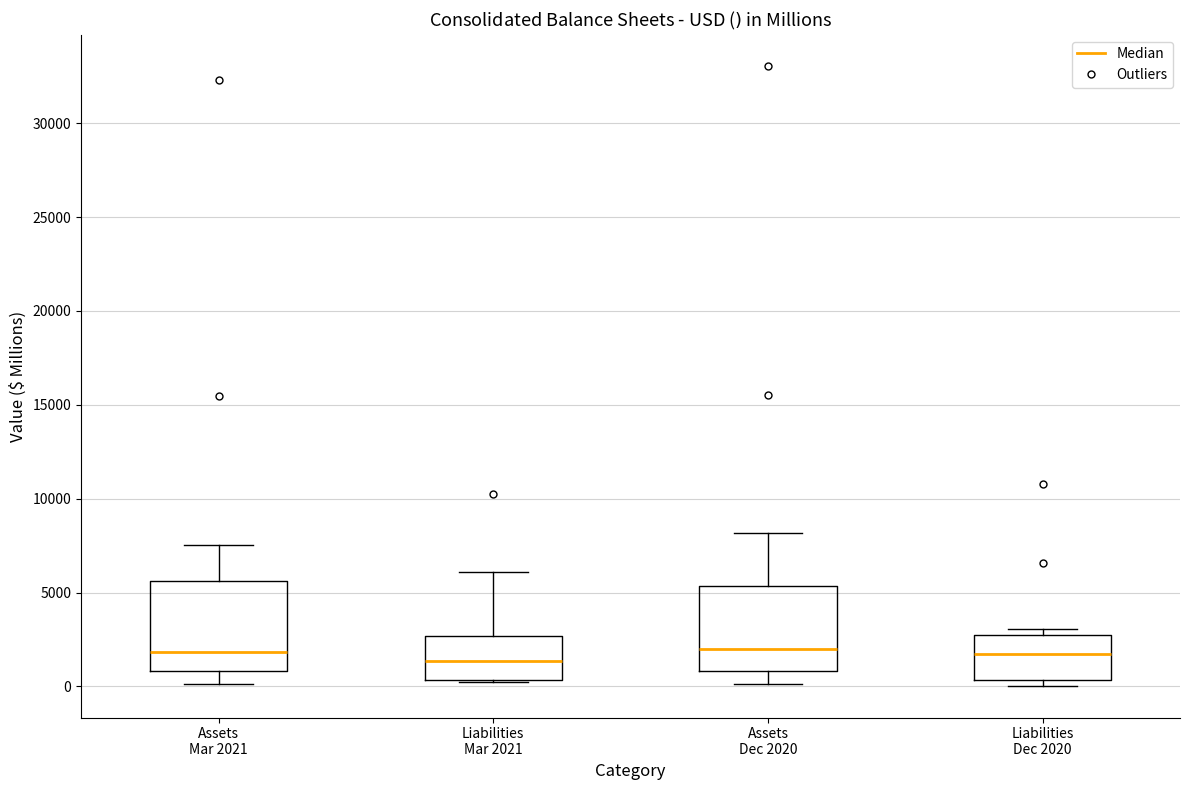

Where does the median line of the box for Liabilities Dec 2020 sit on the y-axis? The values are not printed on the chart, so give them approximately, as read against the axis.

1500